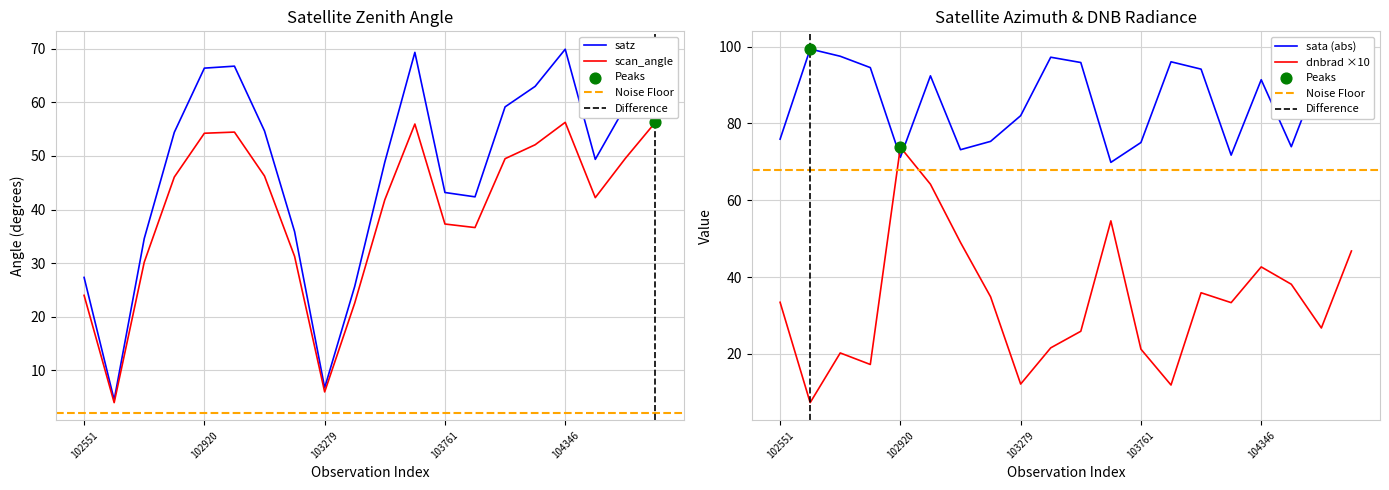

Which series has the widest spread of Y values?

dnbrad